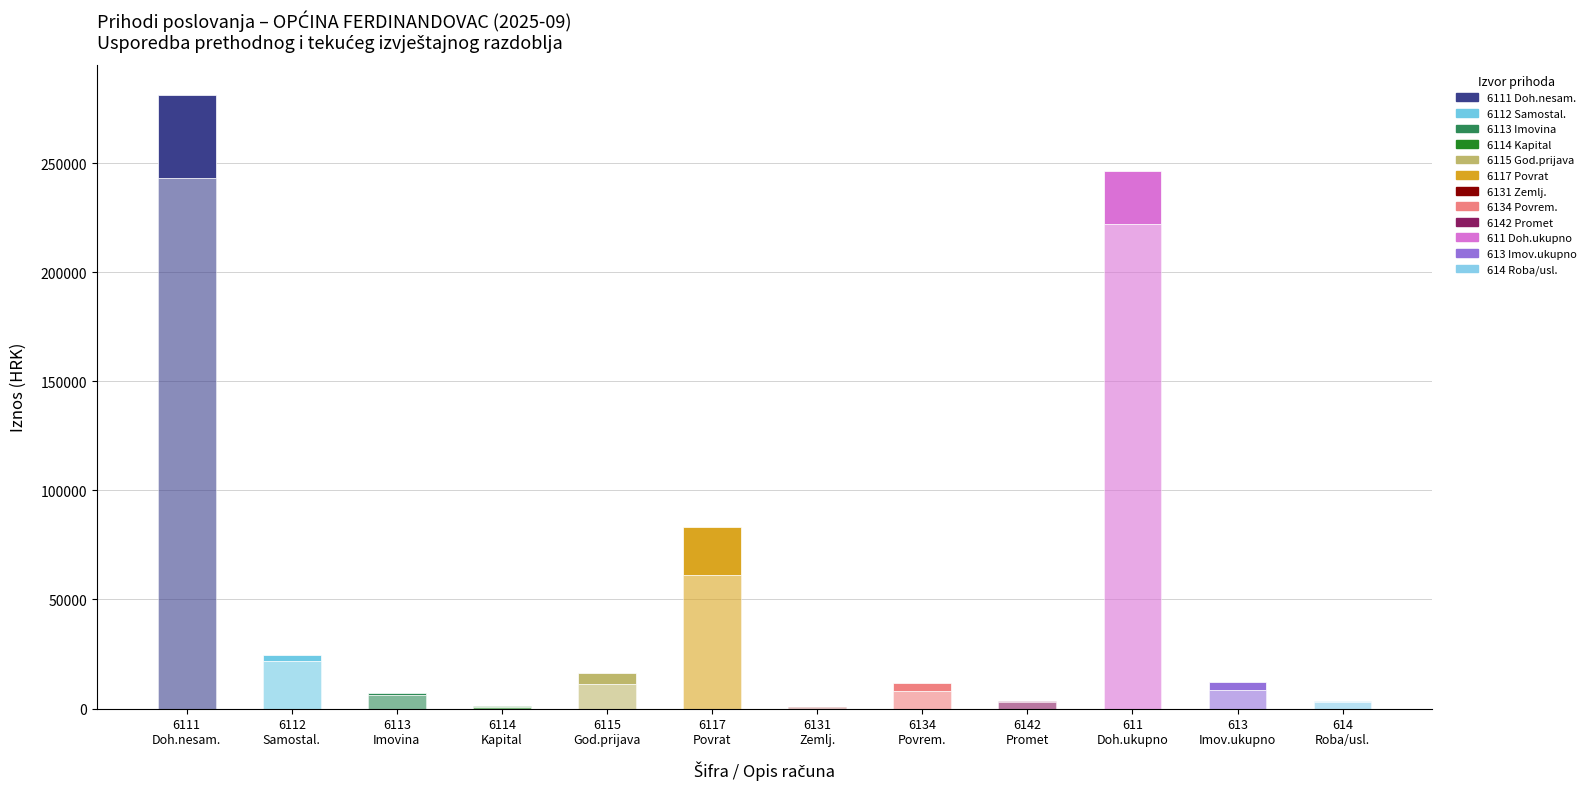

Which series has the widest spread of values?

Prethodno razdoblje